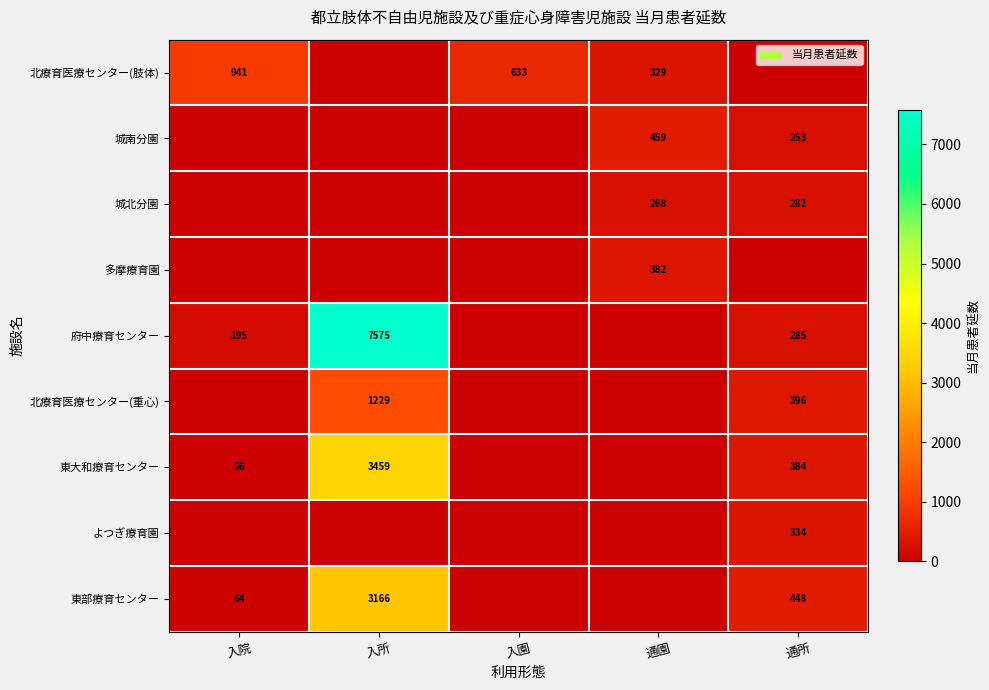

At how many categories does at least one series exceed 6377?

1